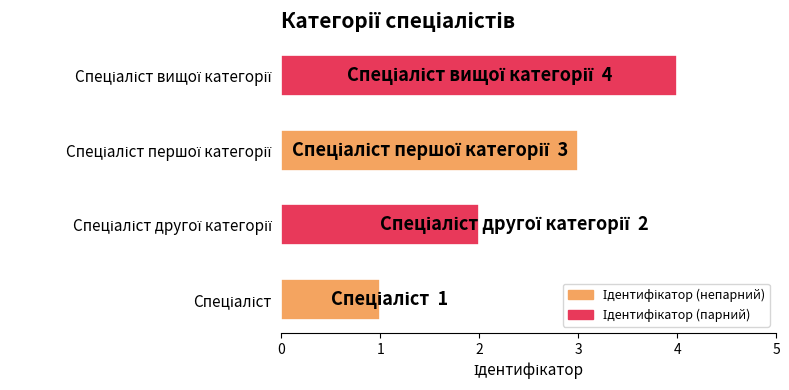

How many series are shown in this chart?

1